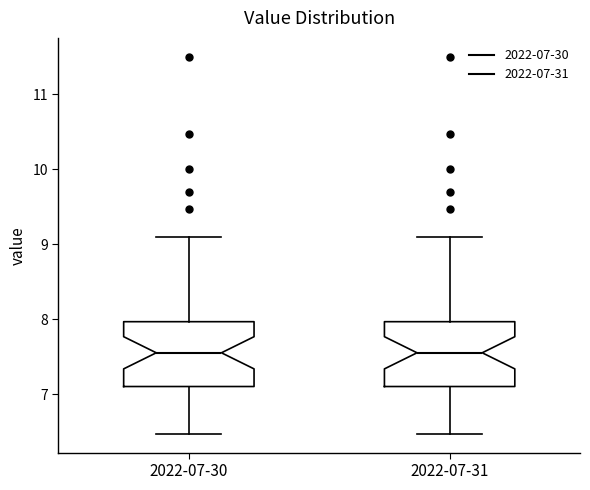

Reading left to right, transcribe this box plot: for each box, give where its median line is, the range the box spans, and where its two whiskers end, as read against the y-axis. The values are not printed on the chart, so give them approximately, as read against the axis.

2022-07-30: median 7.6, box 7.1 to 8.0, whiskers 6.5 to 9.1
2022-07-31: median 7.6, box 7.1 to 8.0, whiskers 6.5 to 9.1